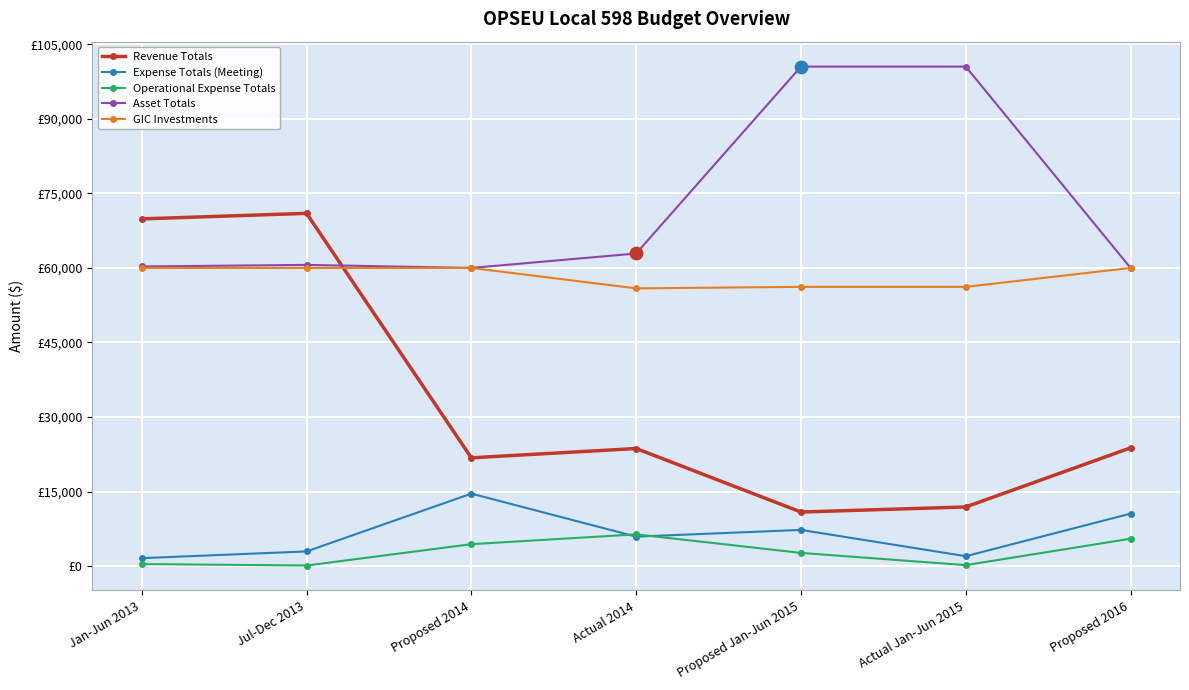

Which series has the largest total across all categories?

Asset Totals